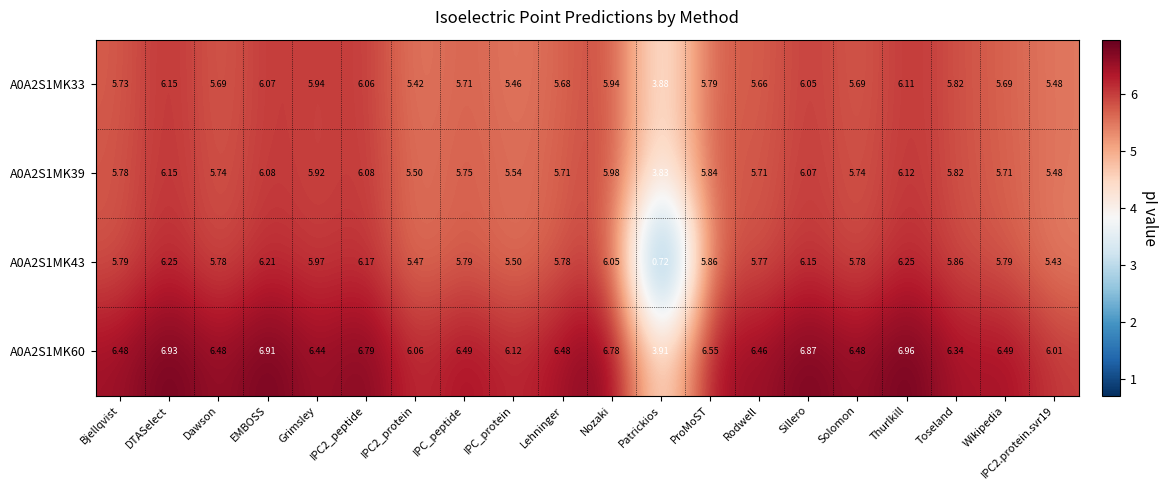

At which label does A0A2S1MK33 first exceed 5?

Bjellqvist